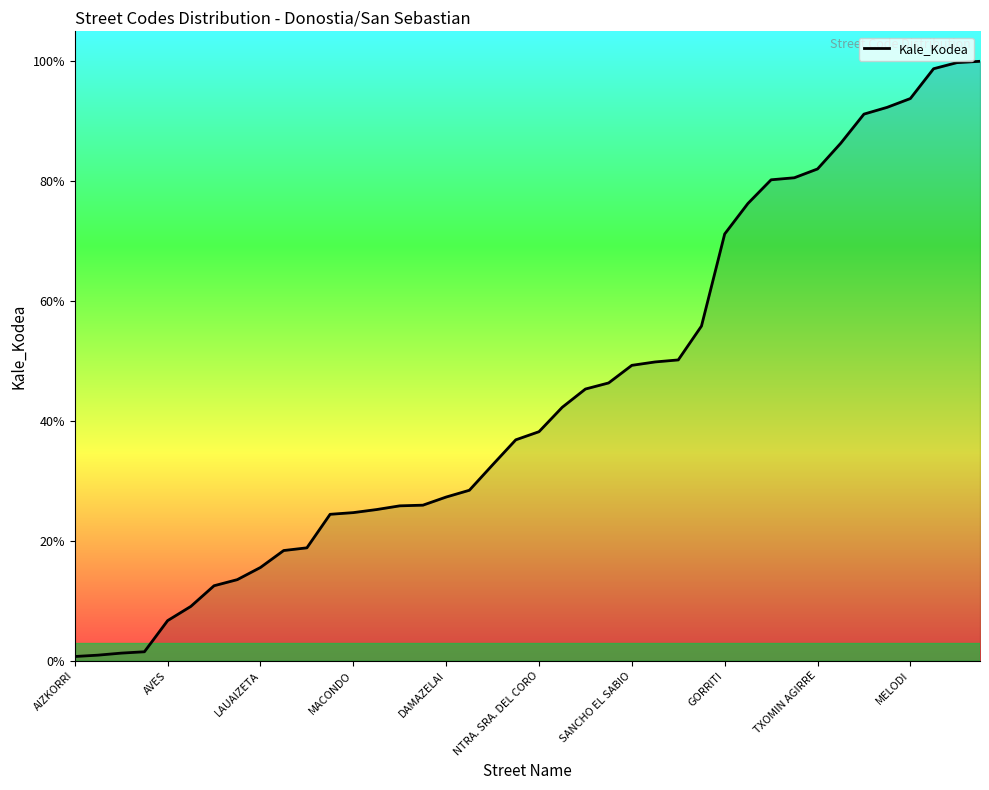

Does the chart display data point markers on the line(s)?

No